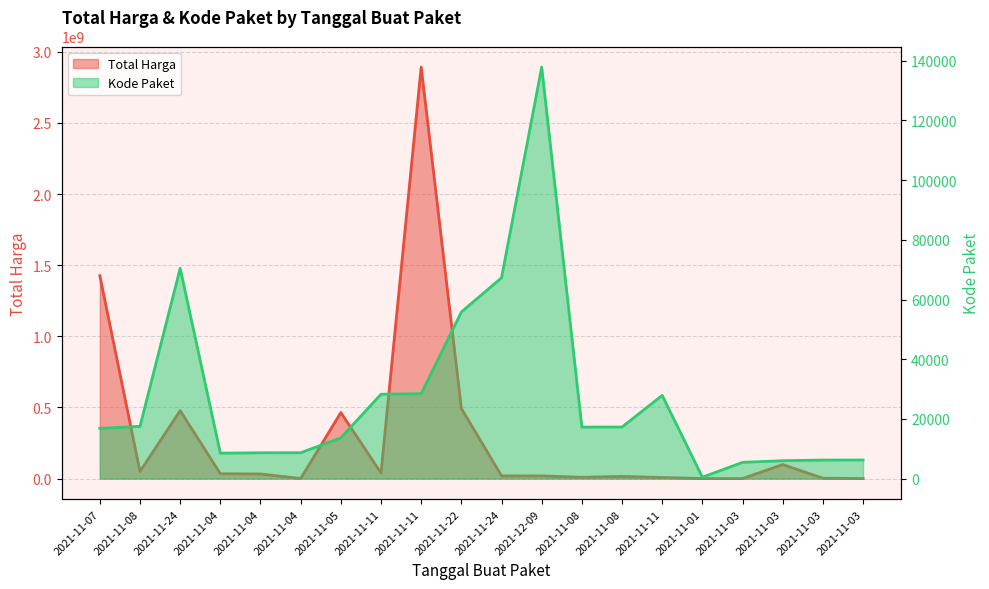

In Kode Paket, how many points are higher than both neighbors (excluding endpoints)?

3